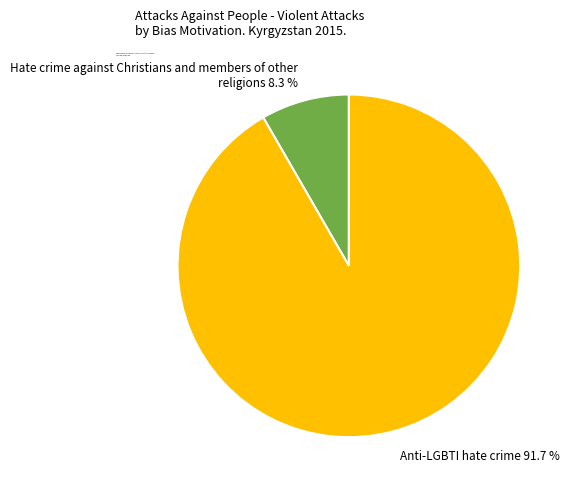

What percentage do Hate crime against Christians and members of other religions and Anti-LGBTI hate crime together represent?

100.0%